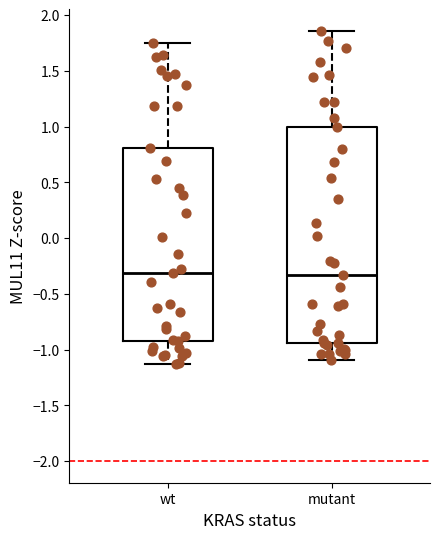

Where does the median line of the box for mutant sit on the y-axis? The values are not printed on the chart, so give them approximately, as read against the axis.

-0.35